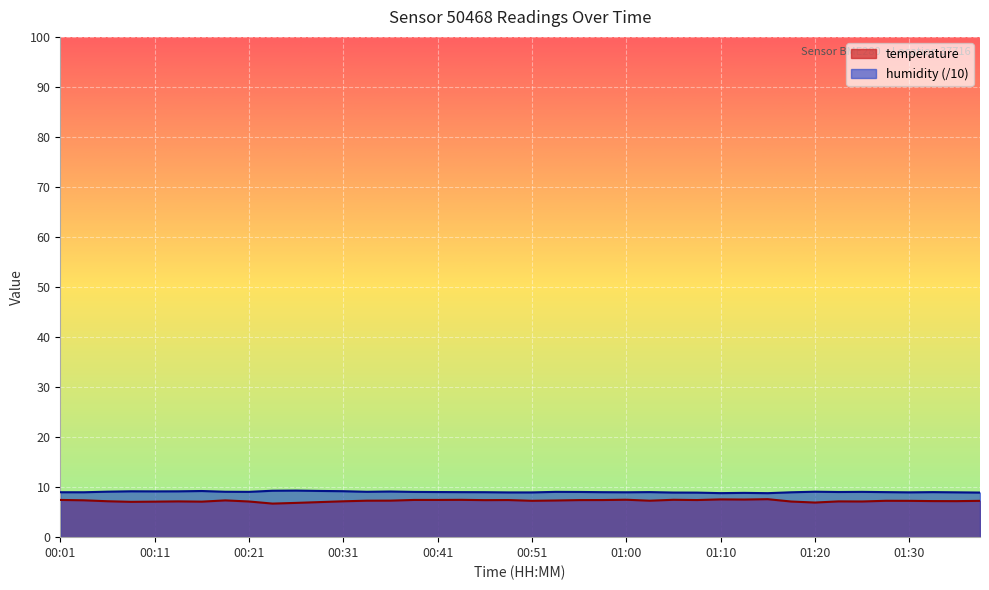

What are all the series names shown in the legend?

temperature, humidity (/10)